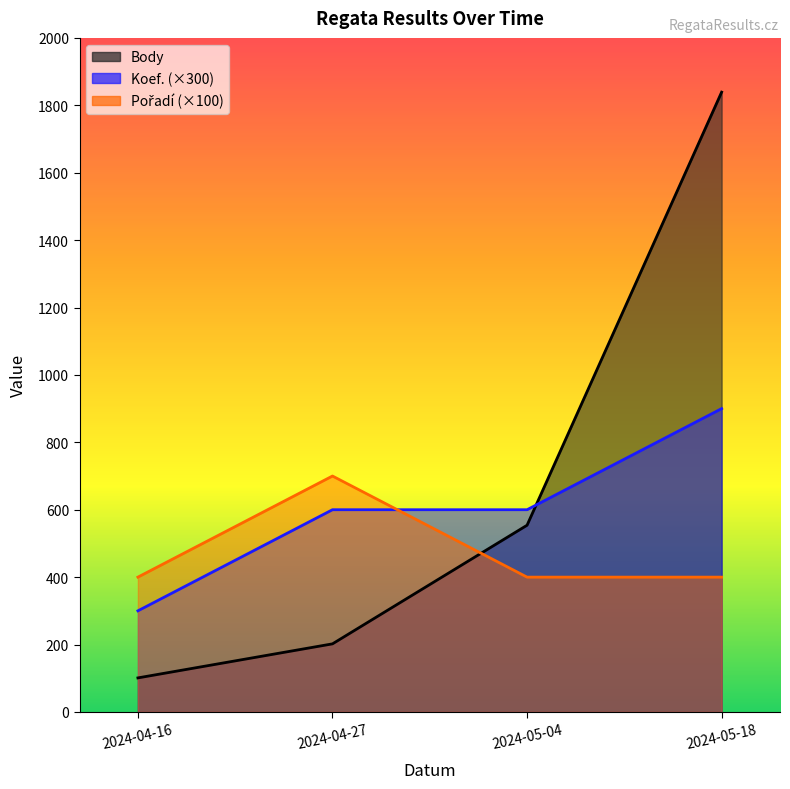

Which category has the highest value in the Body series?

2024-05-18